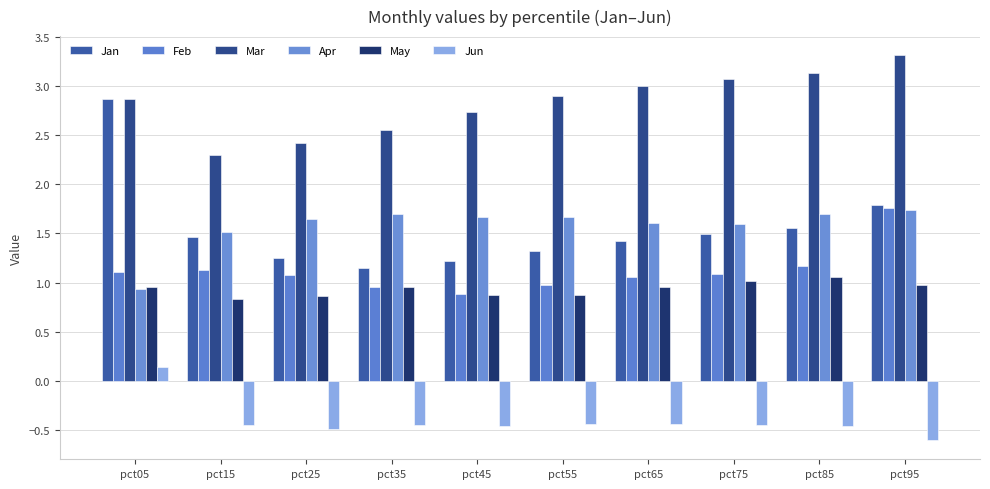

What is the lowest value of the Apr series?

0.9